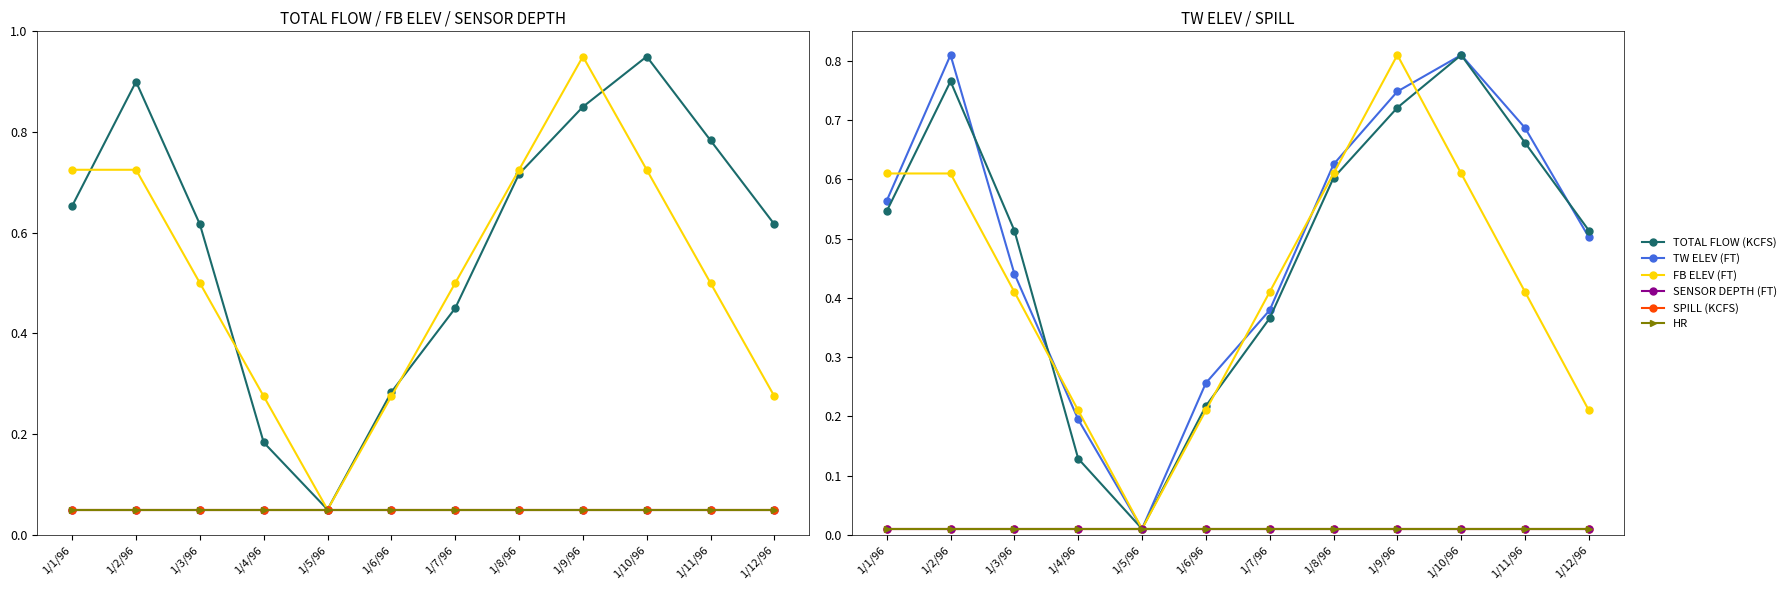

At which category is the sum across all series the highest?

1/9/96